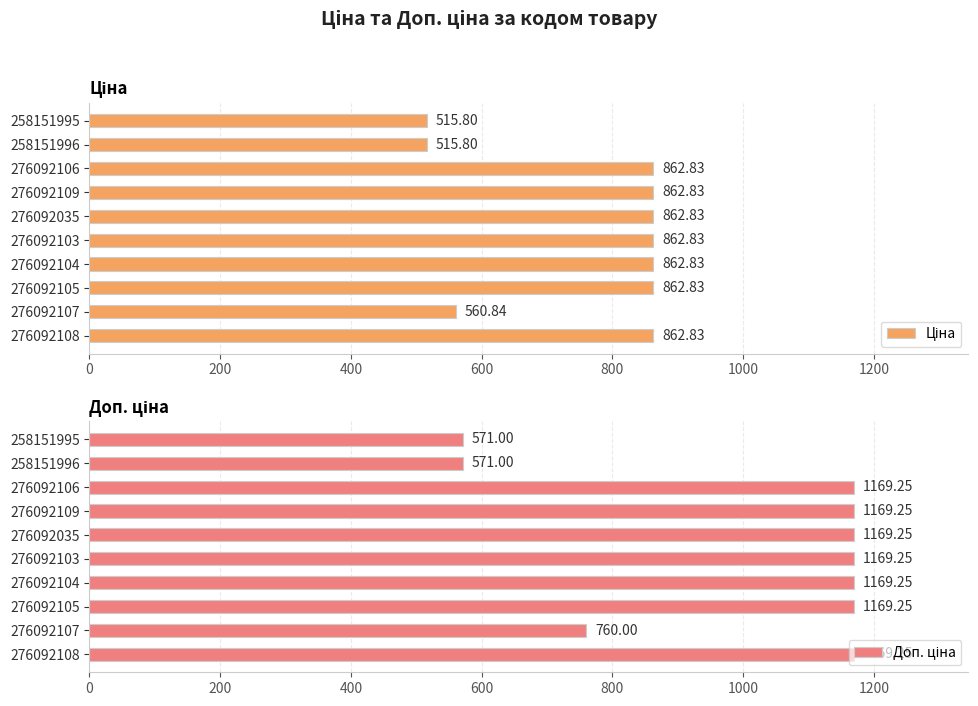

What is the difference between the second highest and second lowest values in the Доп. ціна series?

598.2